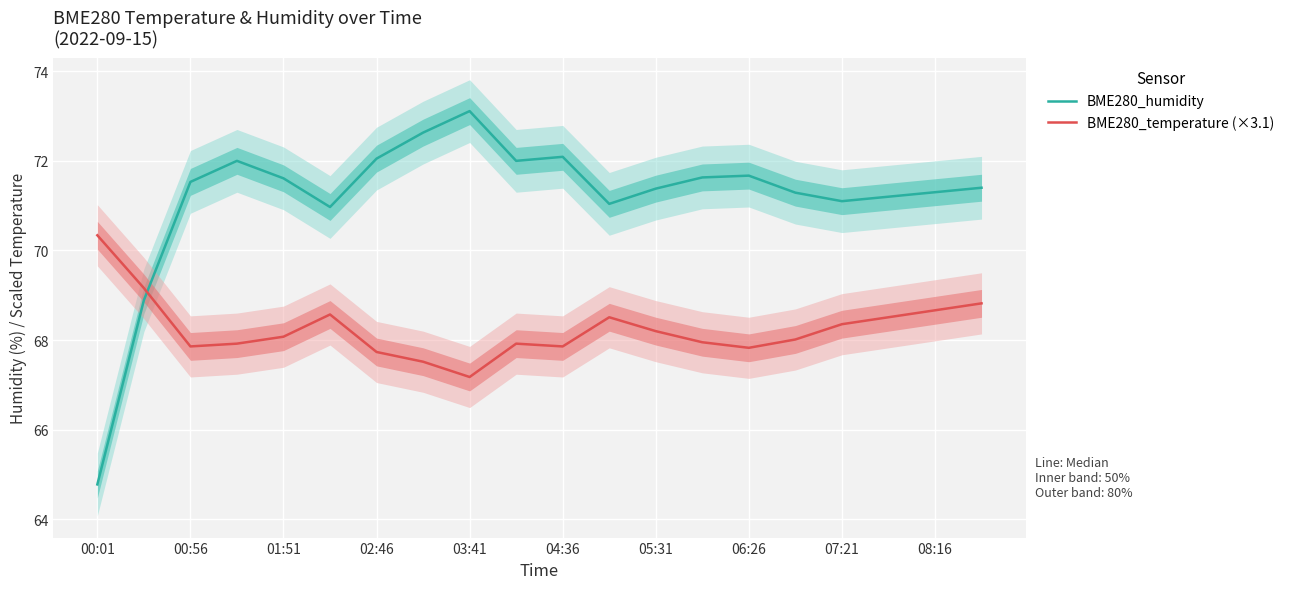

What is the lowest value of the BME280_humidity series?

64.8